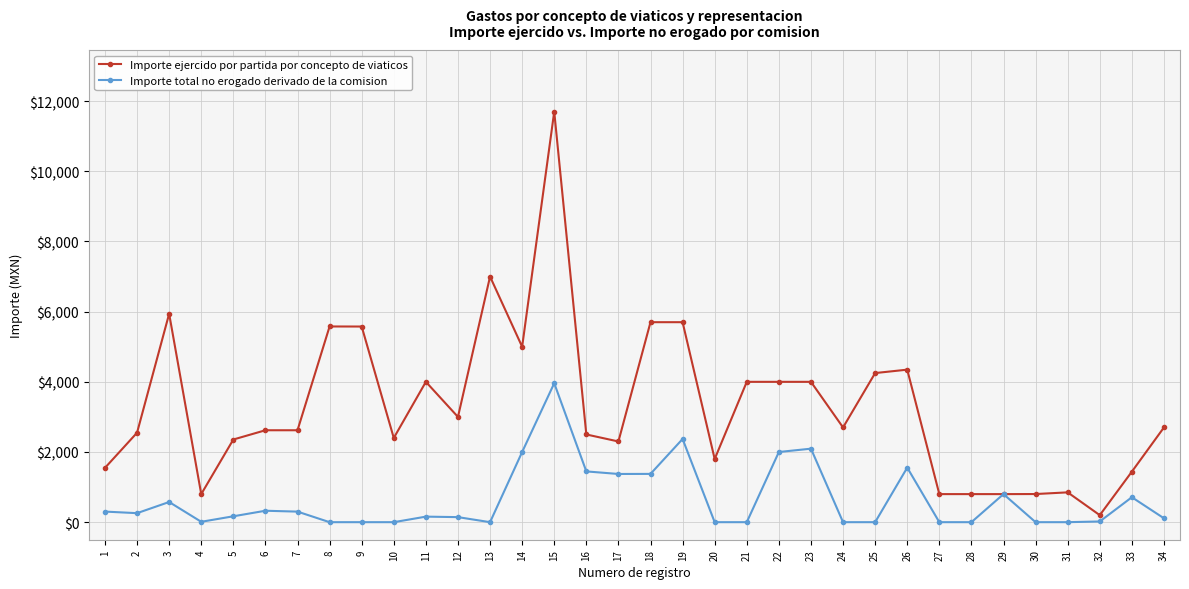

Rank the series by their maximum value, from lowest to highest.

Importe total no erogado derivado de la comision, Importe ejercido por partida por concepto de viaticos